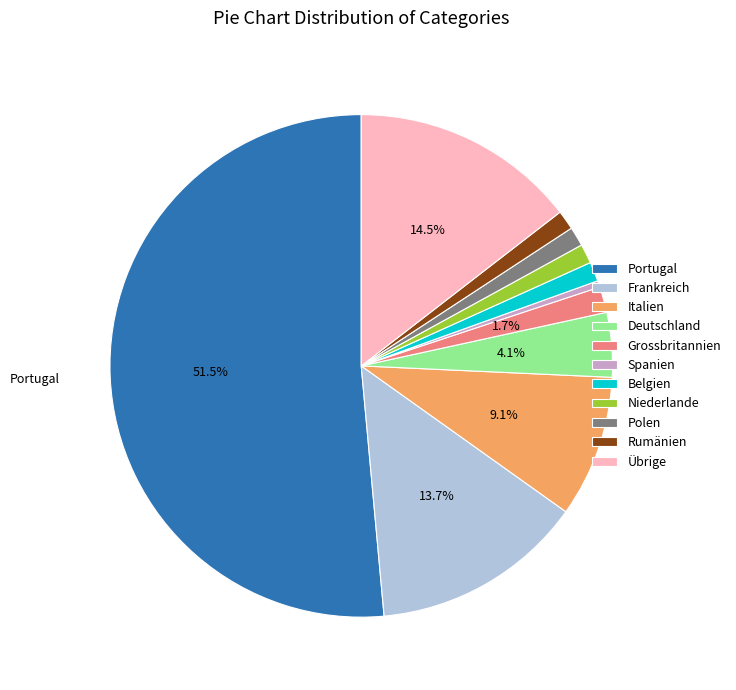

What is the majority slice?

Portugal